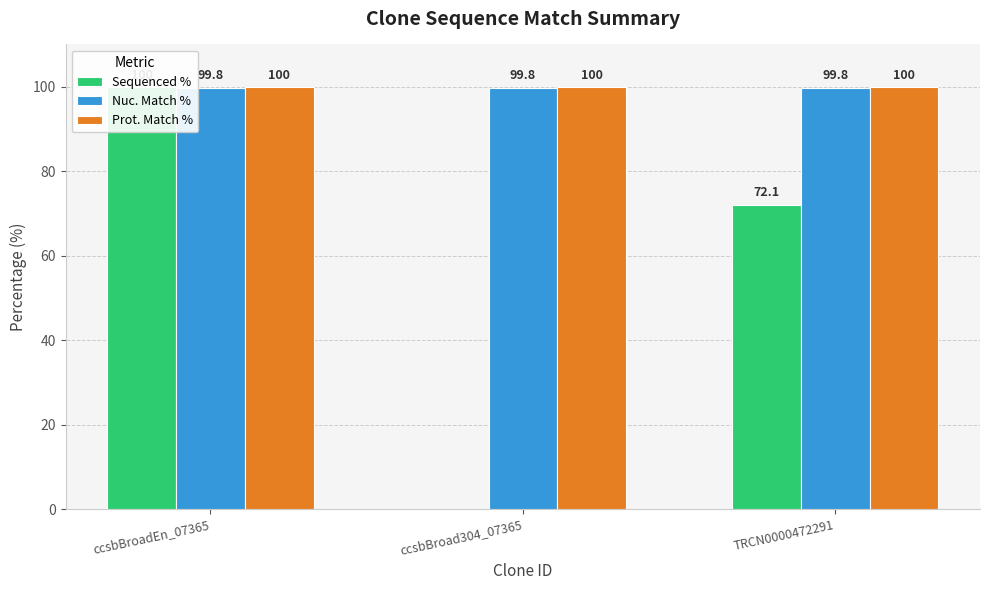

Is it true that Nuc. Match % equals 99.8 at TRCN0000472291?

True